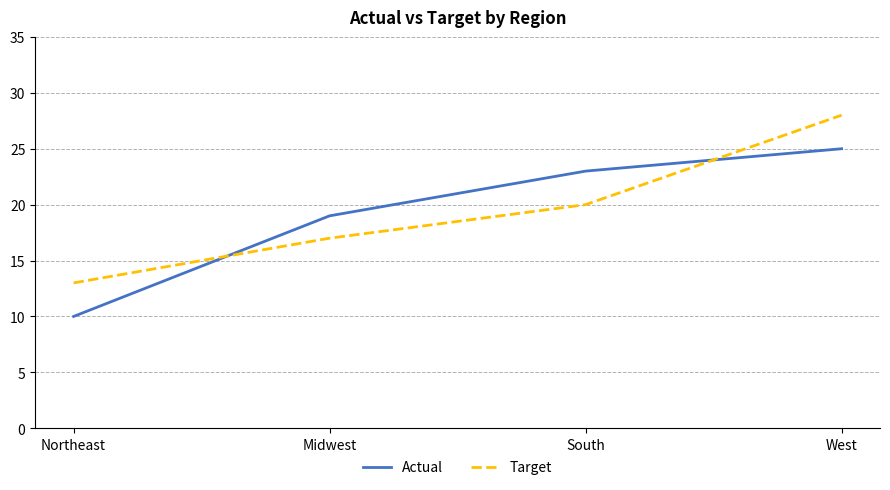

Count the number of data series in this chart.

2